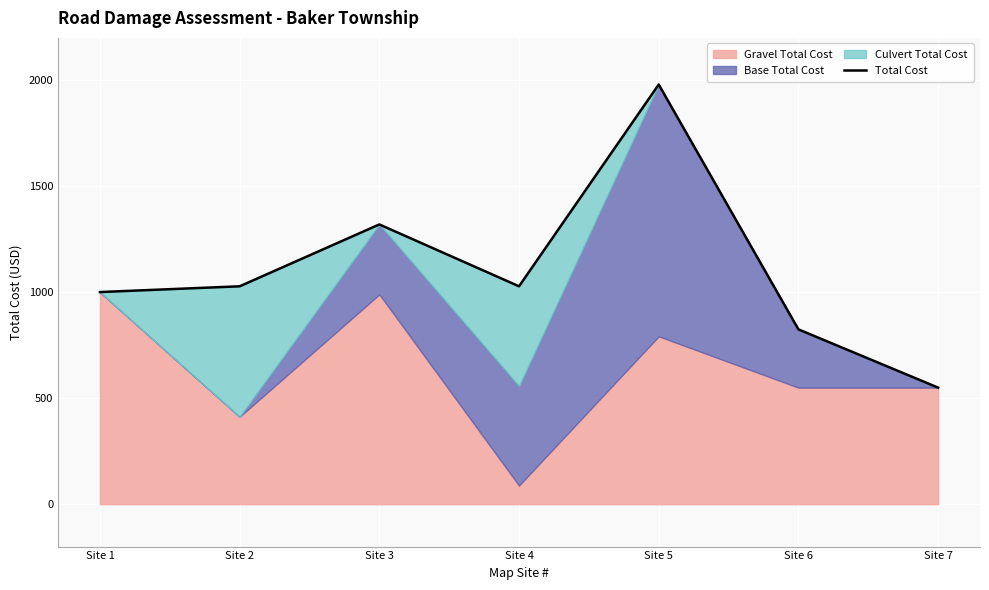

What is the minimum value shown in the chart?

549.9